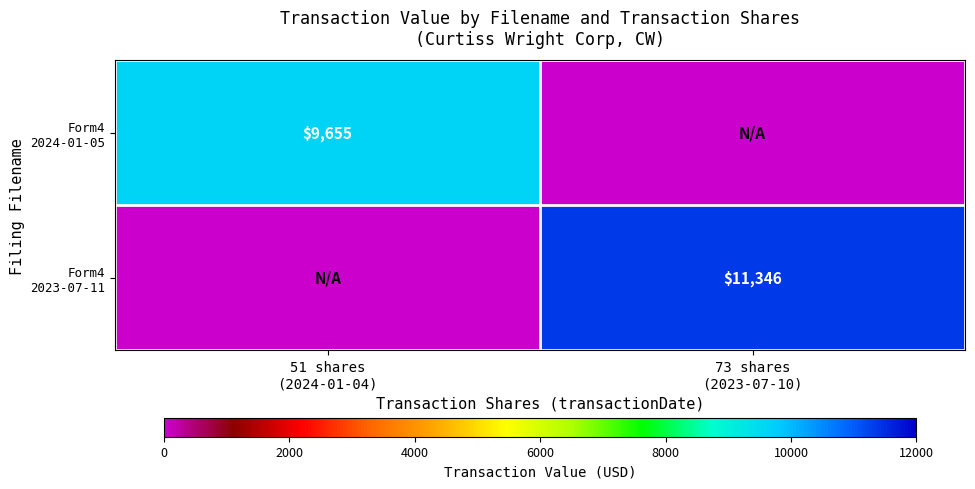

Rank the series by their maximum value, from lowest to highest.

Form4 2024-01-05, Form4 2023-07-11